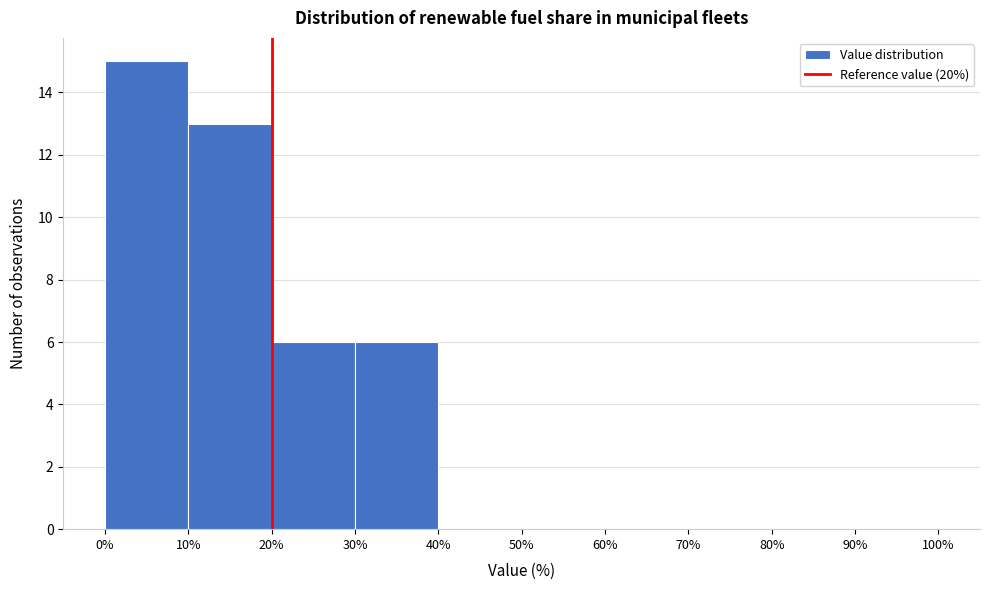

How tall is the bar that spans 0% to 10% on the x-axis? The values are not printed on the chart, so give them approximately, as read against the axis.

15